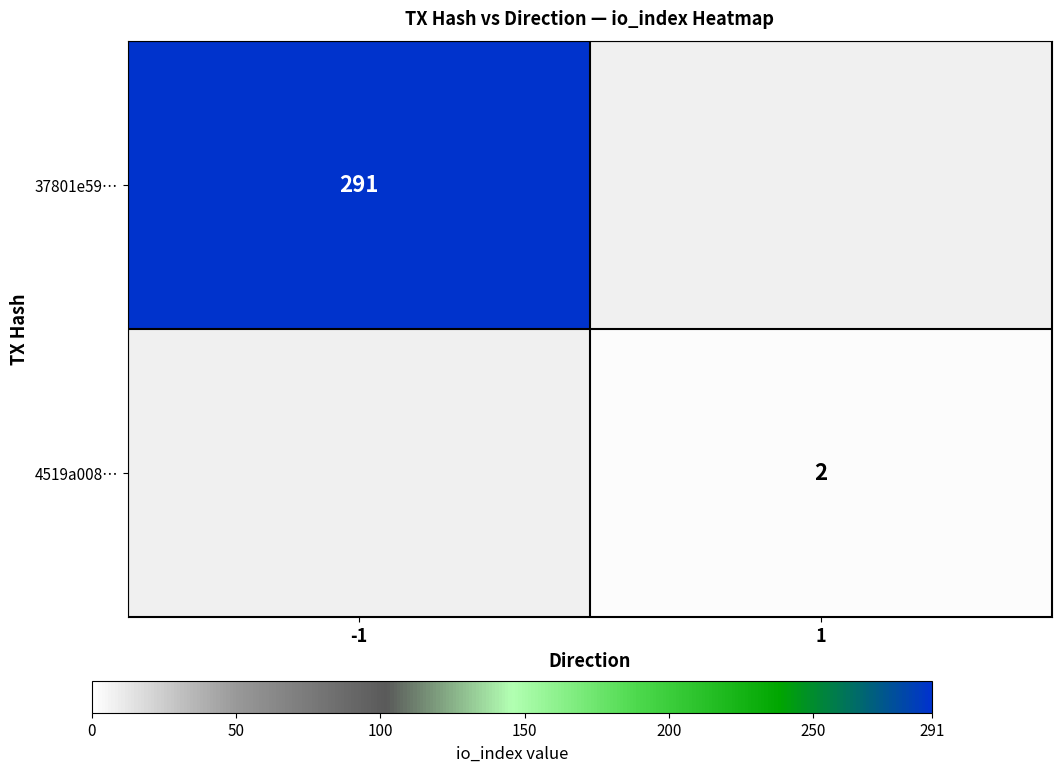

Is it true that 37801e59… equals 291 at -1?

True